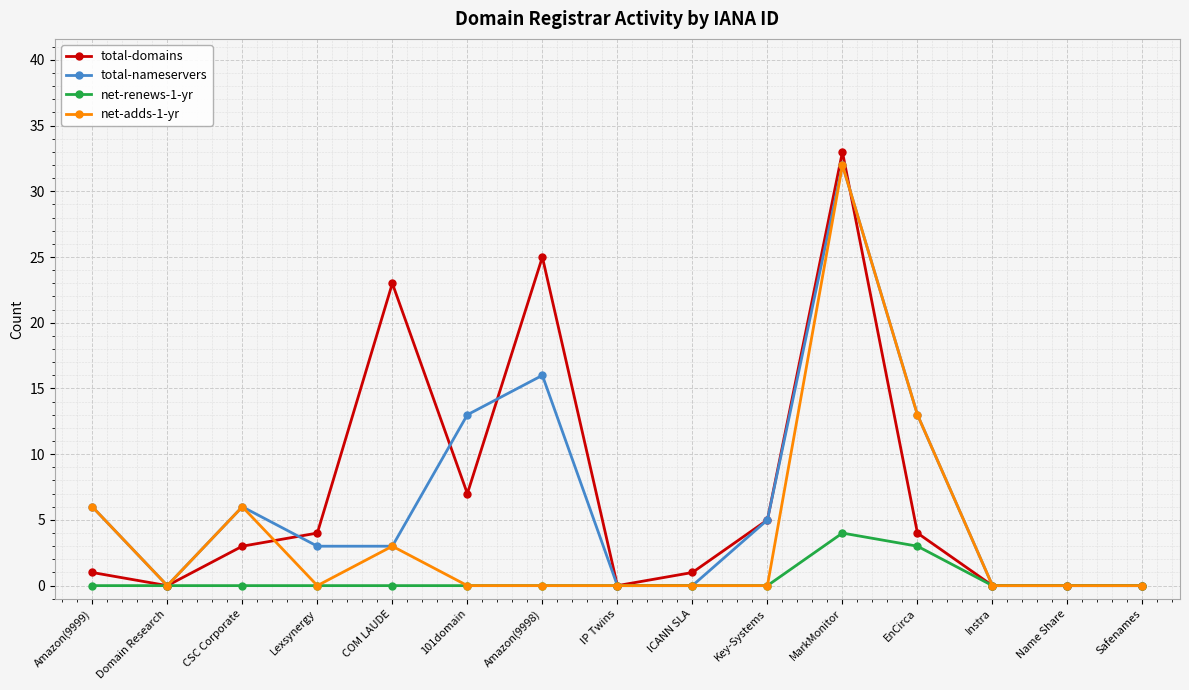

Which series has the widest spread of values?

total-domains